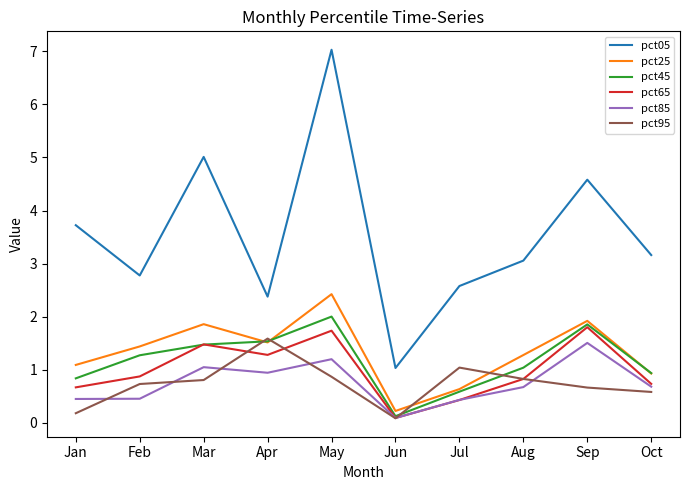

What is the difference between the pct25 values at Feb and Apr?

0.1